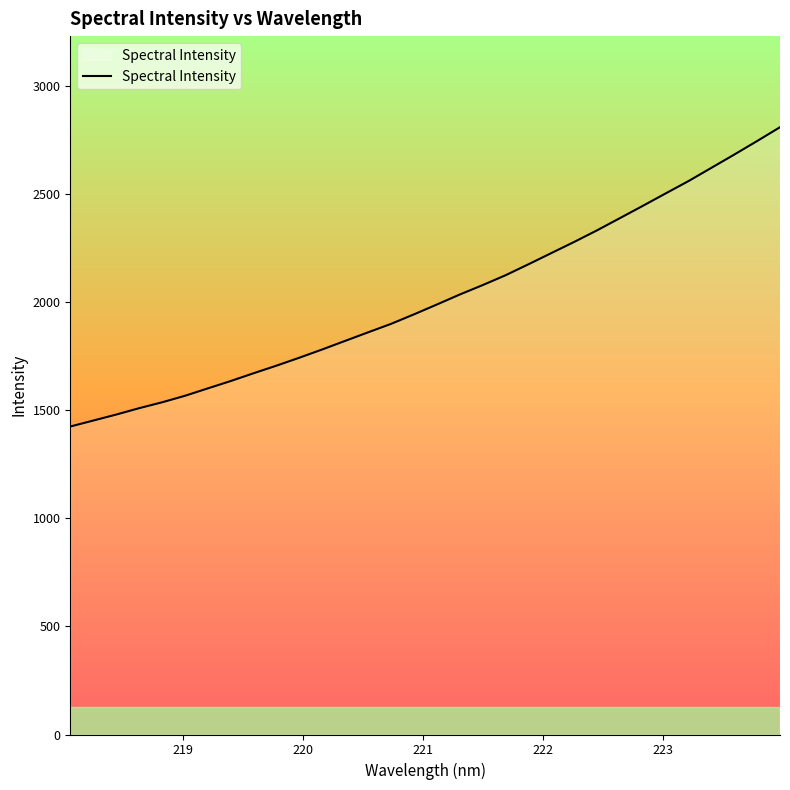

What is the minimum value shown in the chart?

1423.7